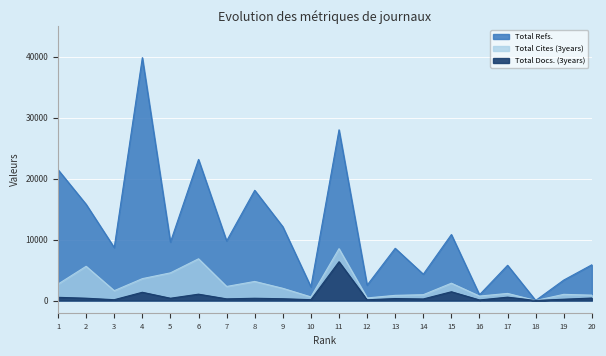

Reading left to right, list all the values displayed in this chart.

Total Refs.: 1=21475	2=15790	3=8690	4=39871	5=9584	6=23162	7=9780	8=18096	9=12117	10=2247	11=28024	12=2520	13=8575	14=4323	15=10834	16=942	17=5786	18=13	19=3365	20=5870
Total Cites (3years): 1=2700	2=5621	3=1620	4=3594	5=4546	6=6852	7=2311	8=3135	9=2008	10=597	11=8516	12=428	13=852	14=960	15=2845	16=733	17=1168	18=8	19=1017	20=887
Total Docs. (3years): 1=529	2=384	3=137	4=1358	5=378	6=1046	7=276	8=375	9=294	10=143	11=6370	12=123	13=327	14=261	15=1443	16=96	17=556	18=10	19=219	20=411